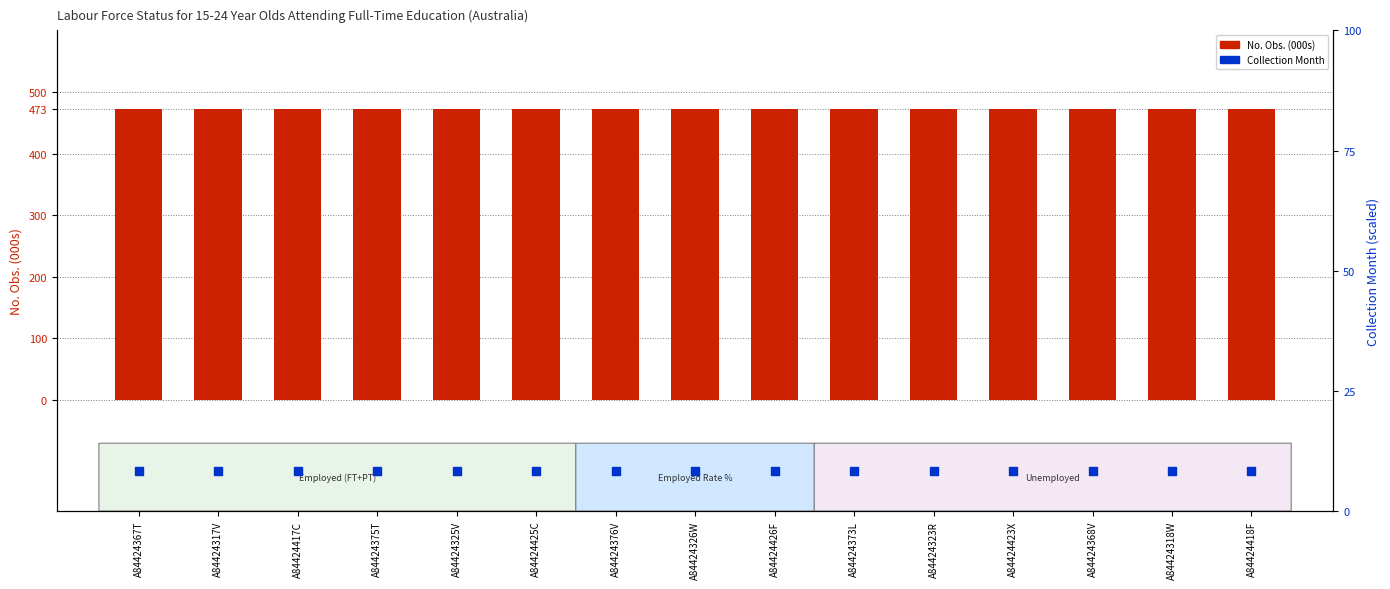

Is the value of No. Obs. (000s) at A84424318W greater than the value of Collection Month at A84424423X?

Yes